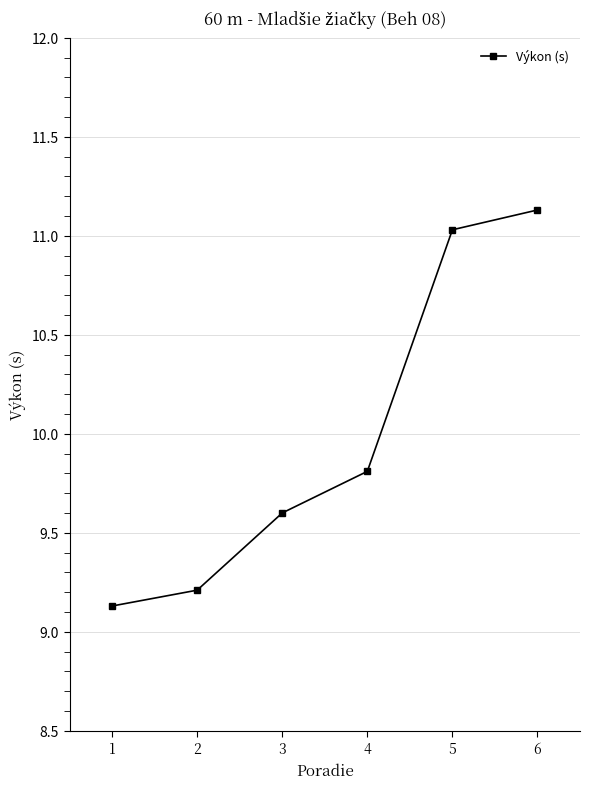

What is the difference between the second highest and second lowest values?

1.8